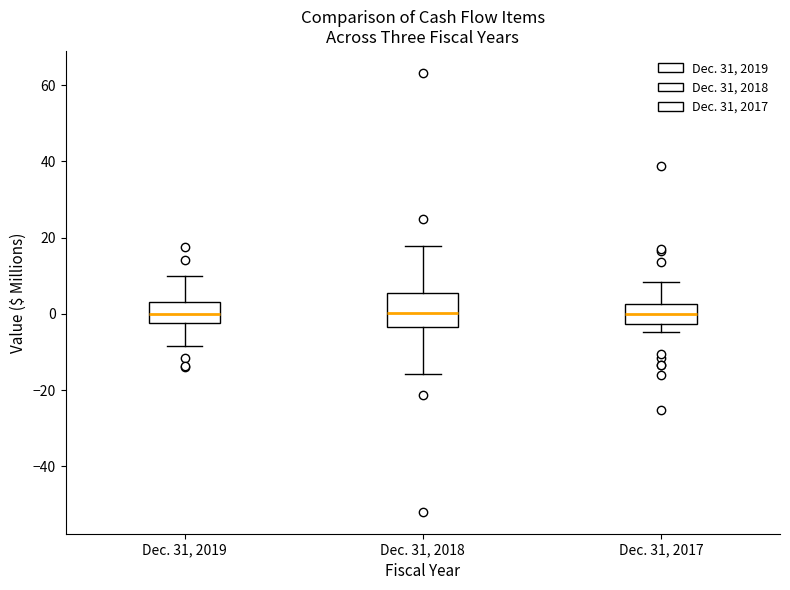

Where is the upper edge of the box for Dec. 31, 2019 on the y-axis? The values are not printed on the chart, so give them approximately, as read against the axis.

4